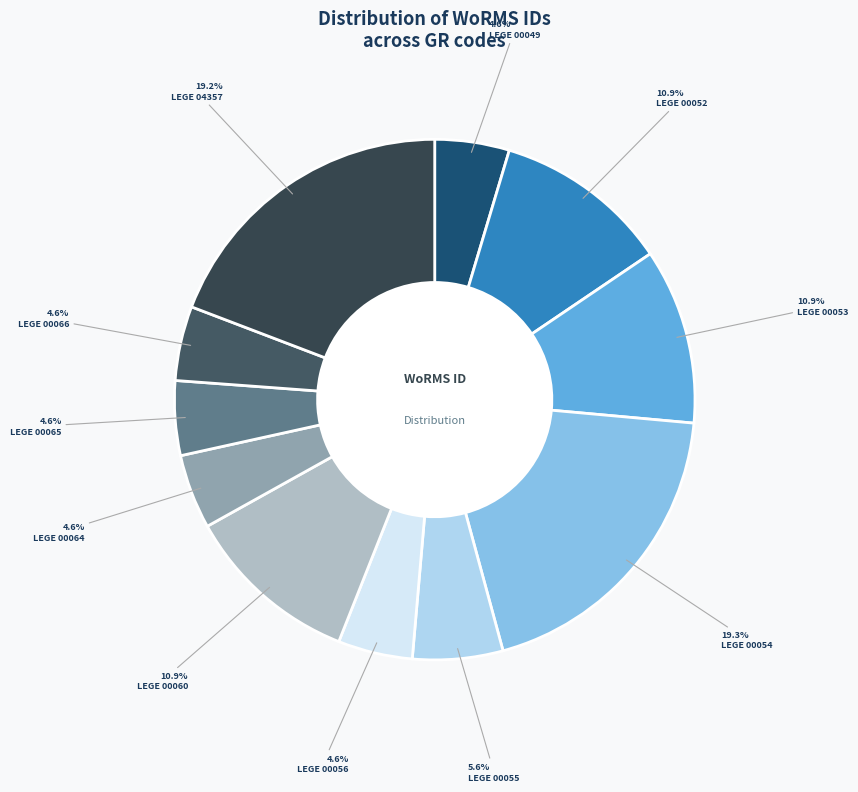

How many slices are in this pie chart?

11